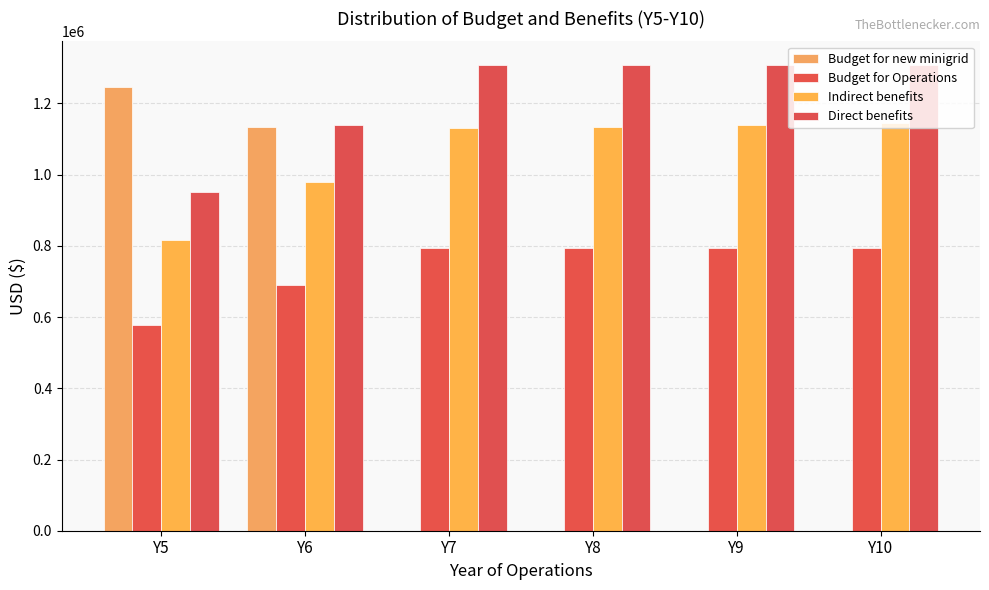

What are all the series names shown in the legend?

Budget for new minigrid, Budget for Operations, Indirect benefits, Direct benefits